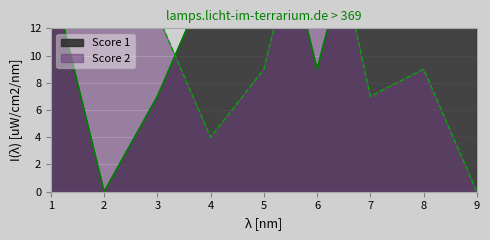

Reading left to right, extract all data points from this chart.

Score 1: 1=16	2=0	3=7	4=16	5=25	6=9	7=24	8=16	9=25
Score 2: 1=17	2=25	3=13	4=4	5=9	6=25	7=7	8=9	9=0